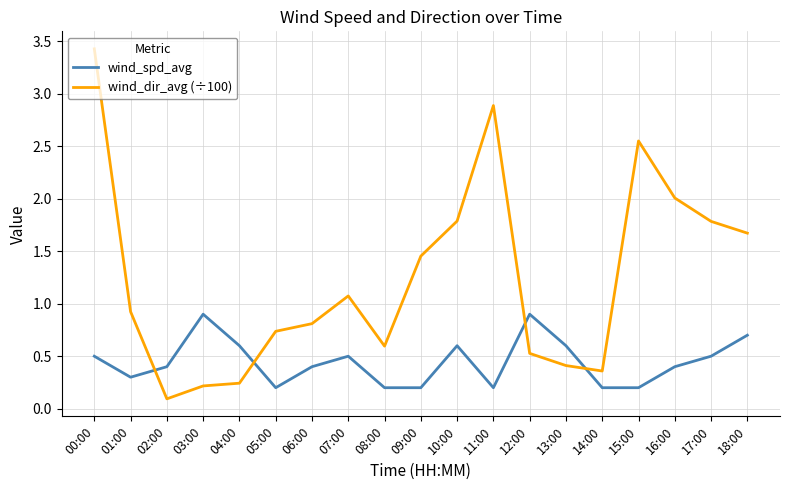

What position from the right is 00:00?

19